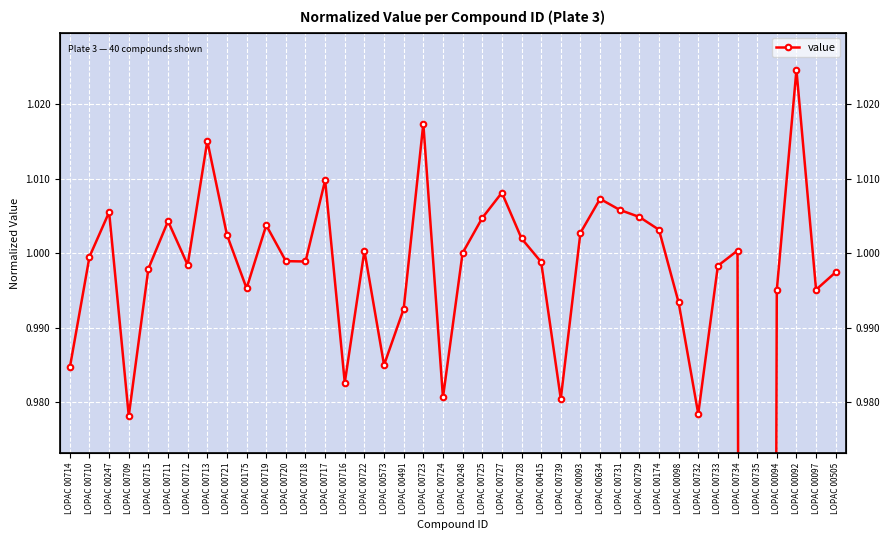

What is the sum of all values?

39.0